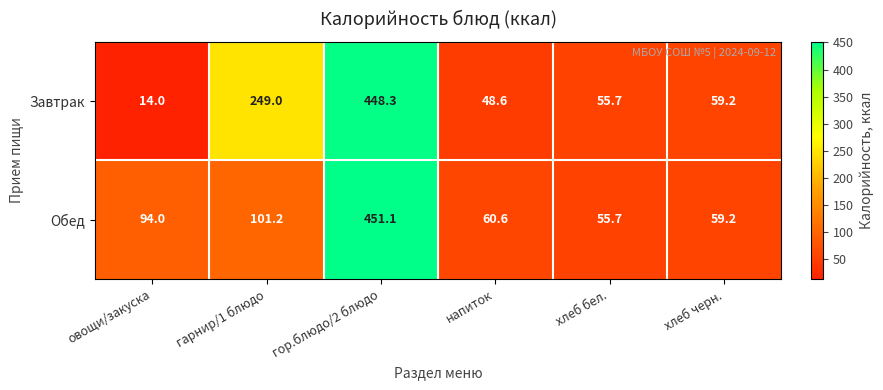

Is it true that Обед equals 451.1 at гор.блюдо/2 блюдо?

True